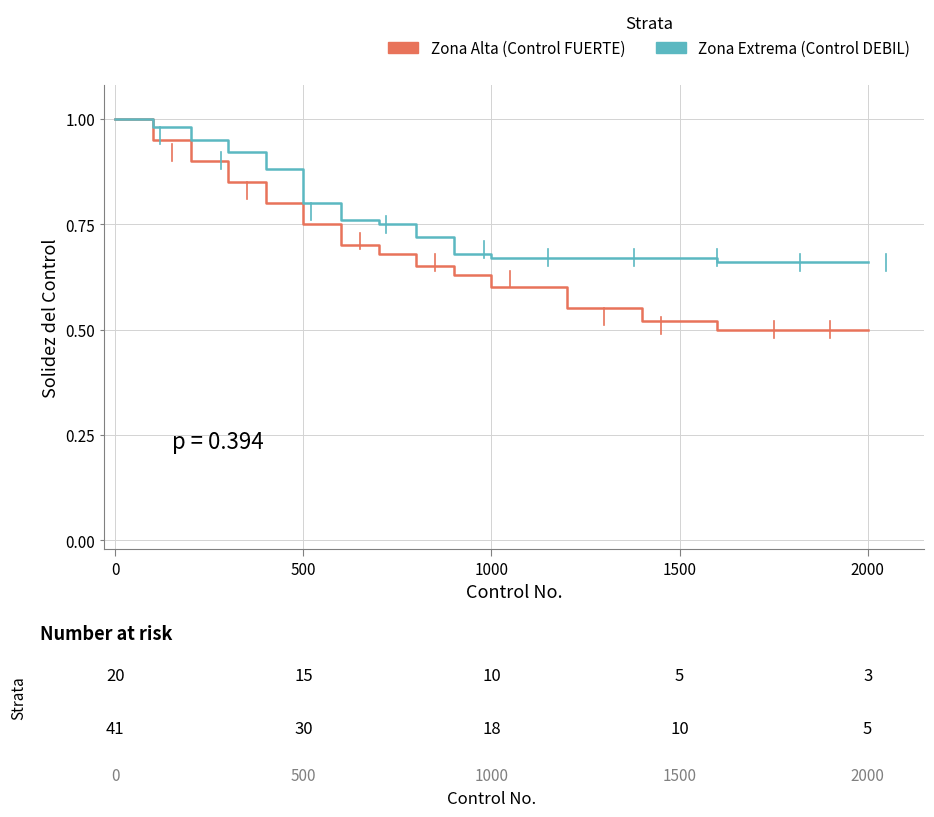

Which series has the largest range (max minus min)?

Zona Alta (Control FUERTE)